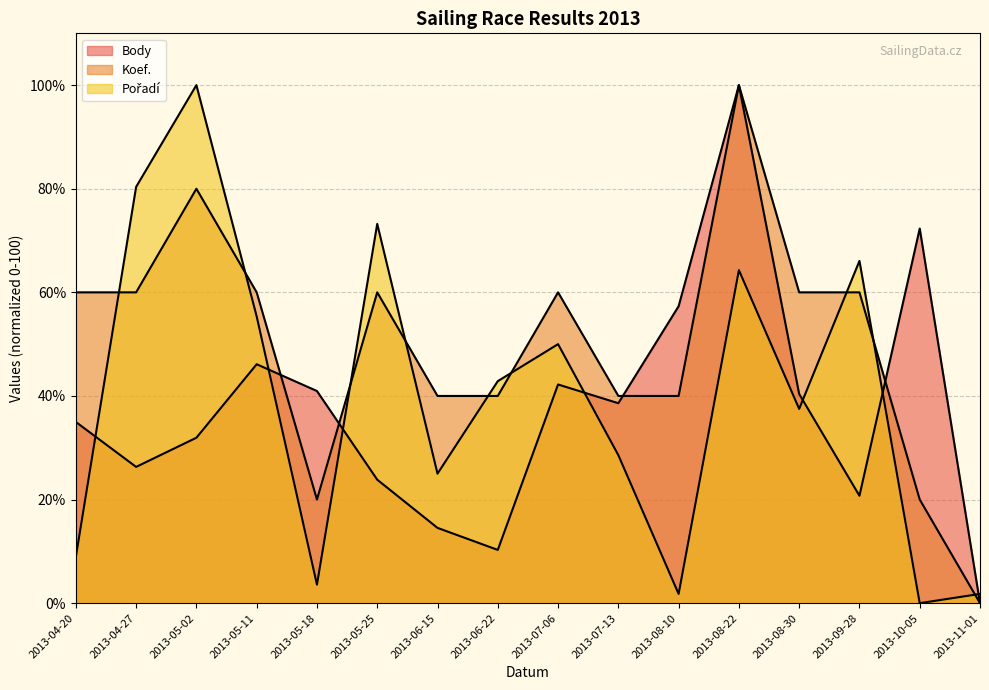

What is the difference between the highest and lowest values at 2013-11-01?

1.8